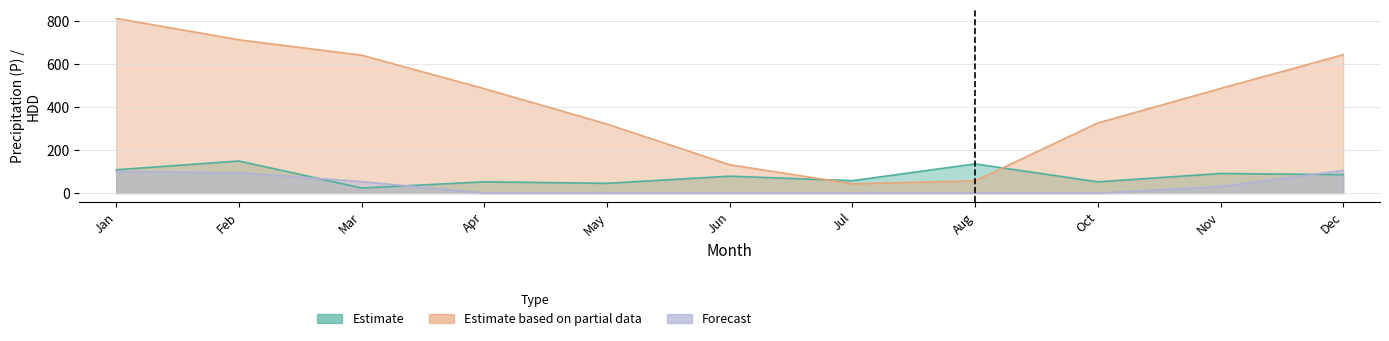

Where does the Estimate series first go above 78?

Jan